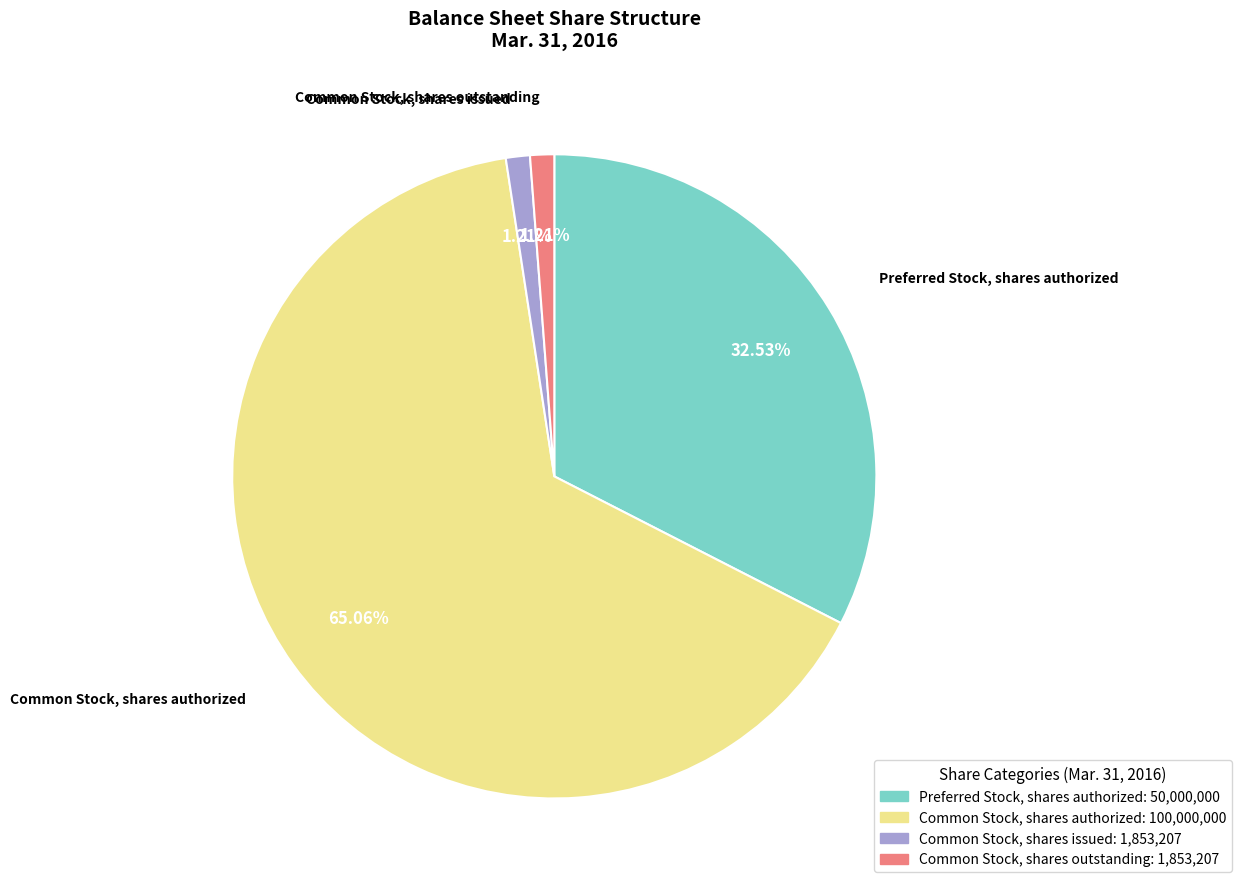

Does any single category account for the majority?

Yes